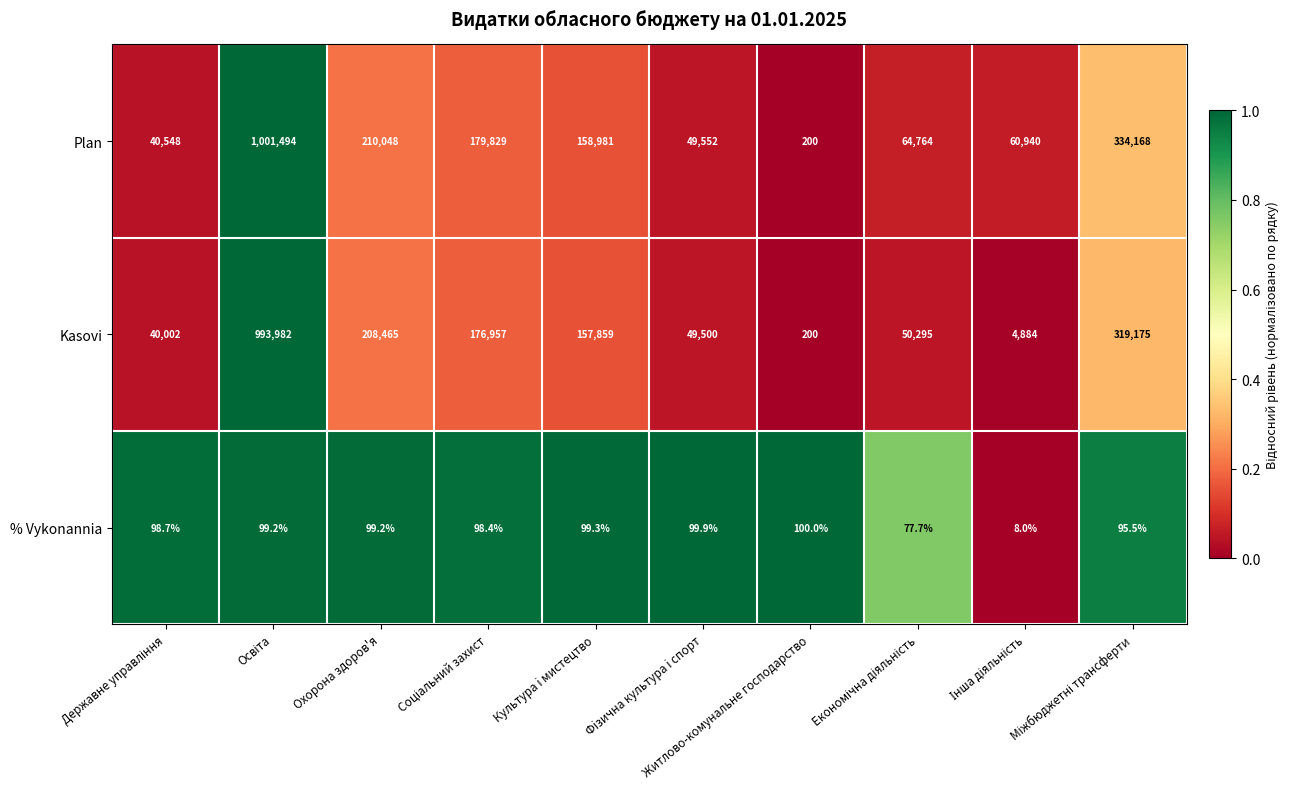

What is the minimum value for Plan?

200.0